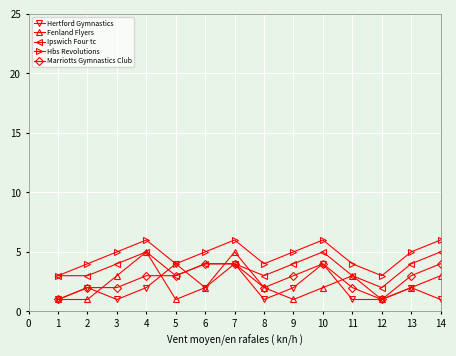

What is the value of the Ipswich Four tc point at the 11th from the left?

3